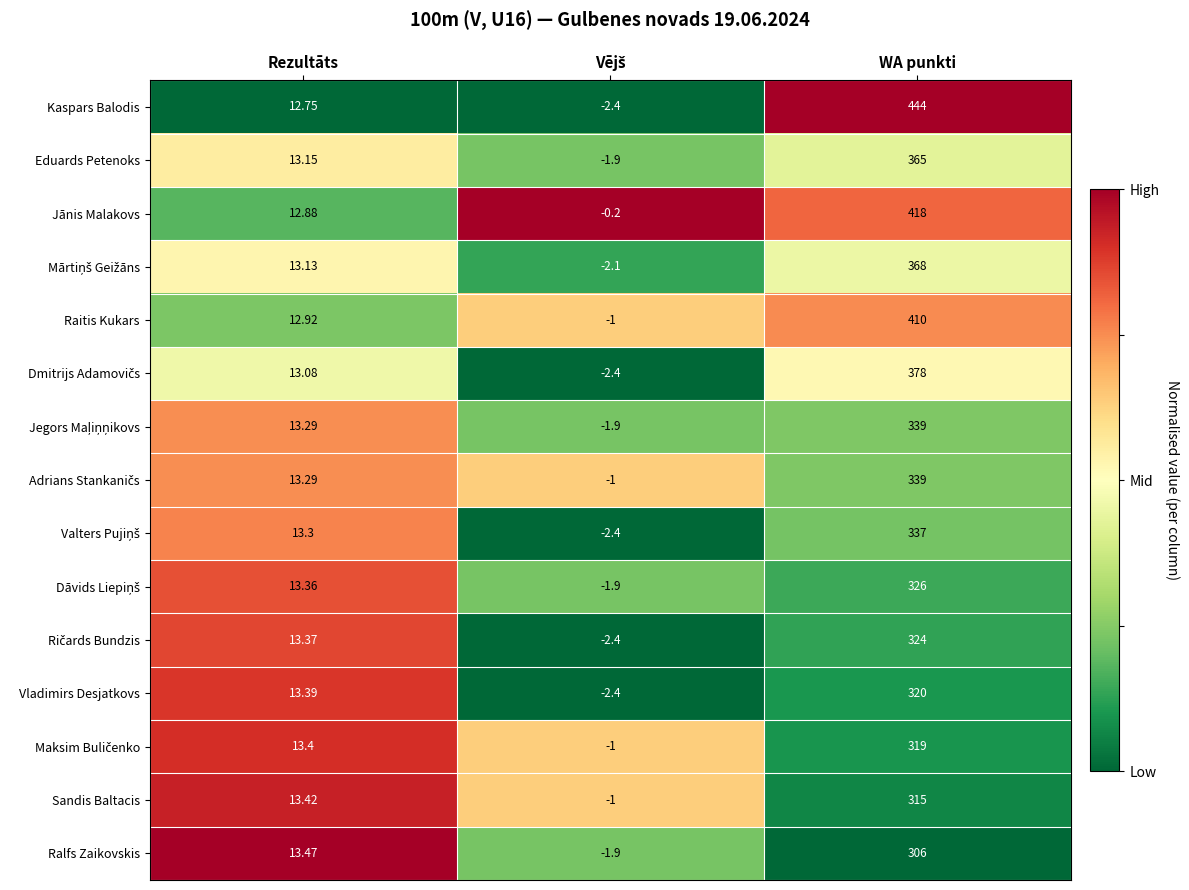

How many data points does each series have?

3